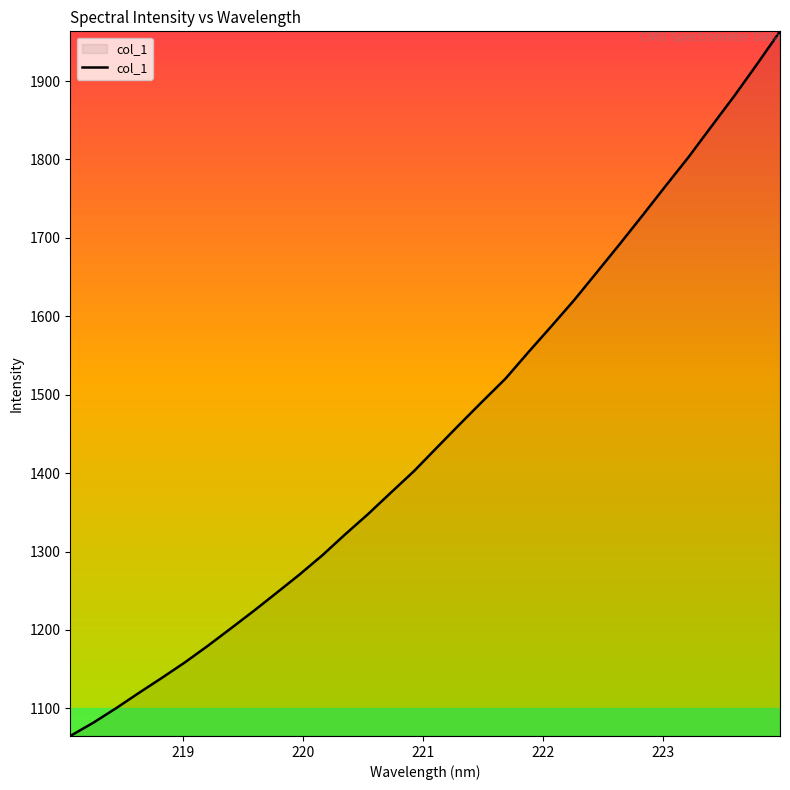

What is the difference between the maximum and minimum values?

898.5